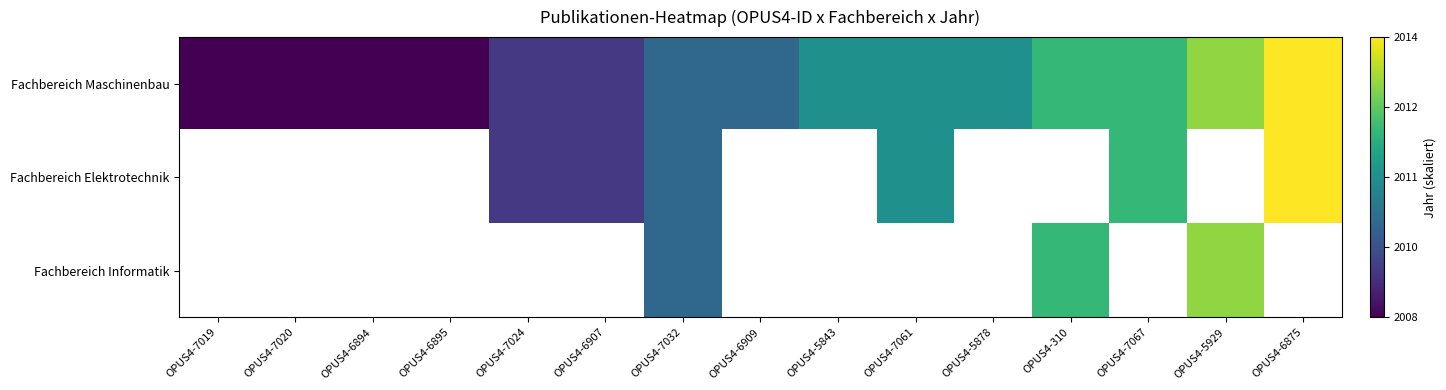

What is the sum of all Fachbereich Maschinenbau values?

5.7